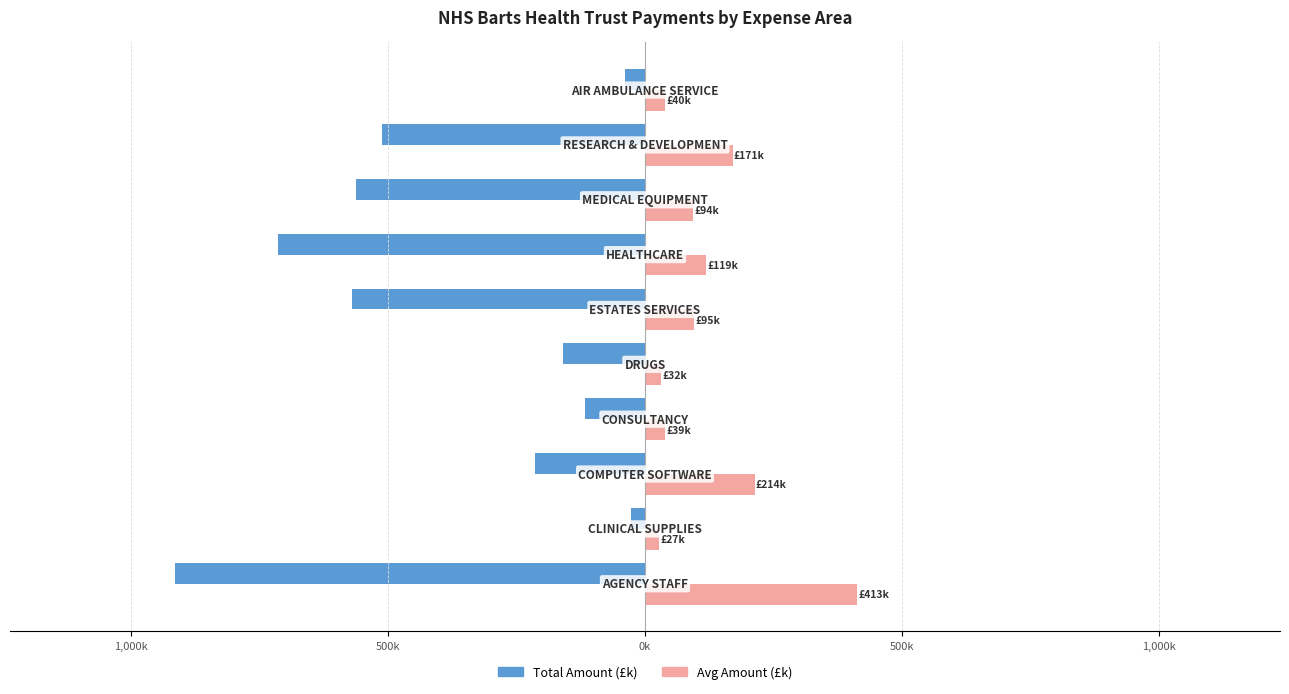

What are all the series names shown in the legend?

Total Amount (£k), Avg Amount (£k)